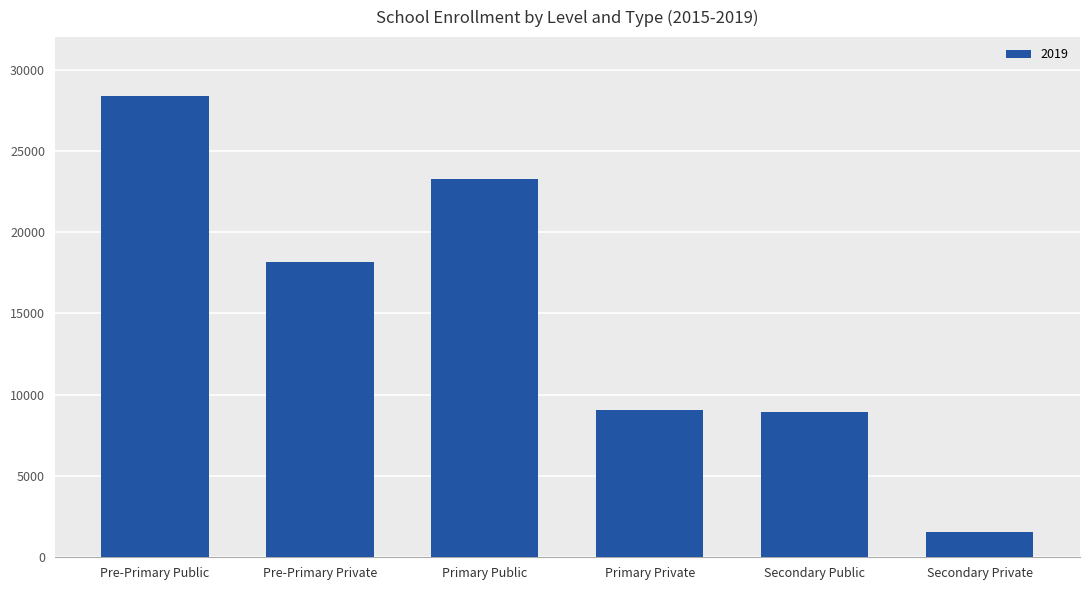

What is the label of the 3rd bar from the left?

Primary Public